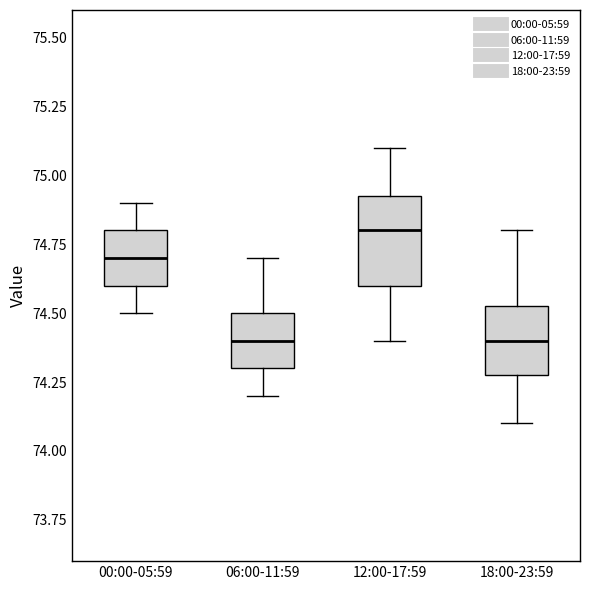

Where does the median line of the box for 00:00-05:59 sit on the y-axis? The values are not printed on the chart, so give them approximately, as read against the axis.

74.70